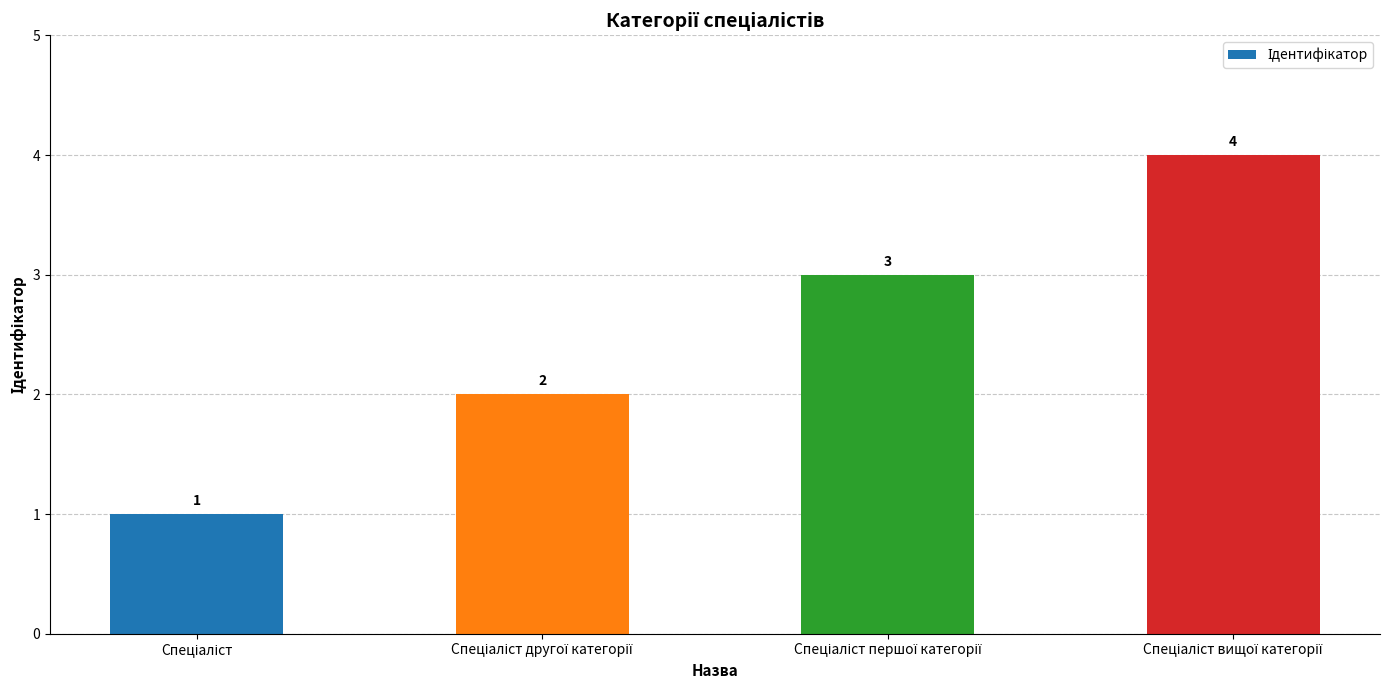

What is the greatest value displayed?

4